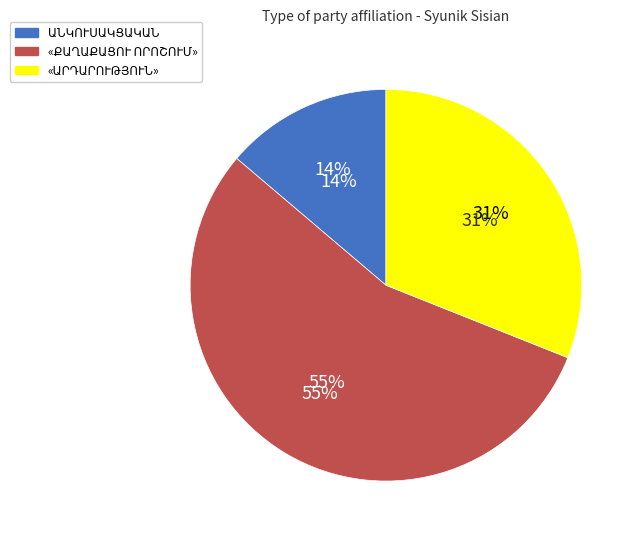

What is the smallest slice in the pie chart?

ԱՆԿՈՒՍԱԿՑԱԿԱՆ